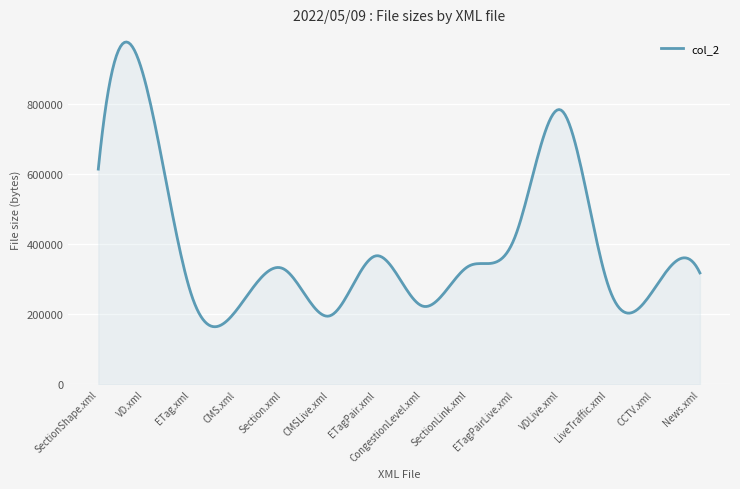

What is the difference between the maximum and minimum values?

812106.4